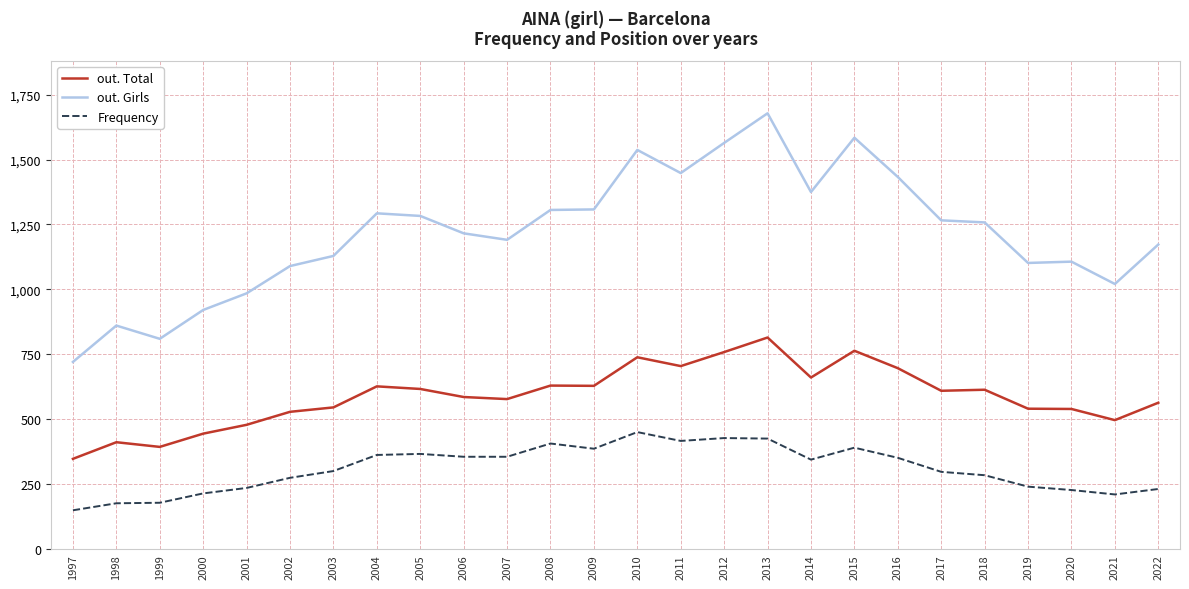

At which category does the chart reach its minimum across all series?

1997